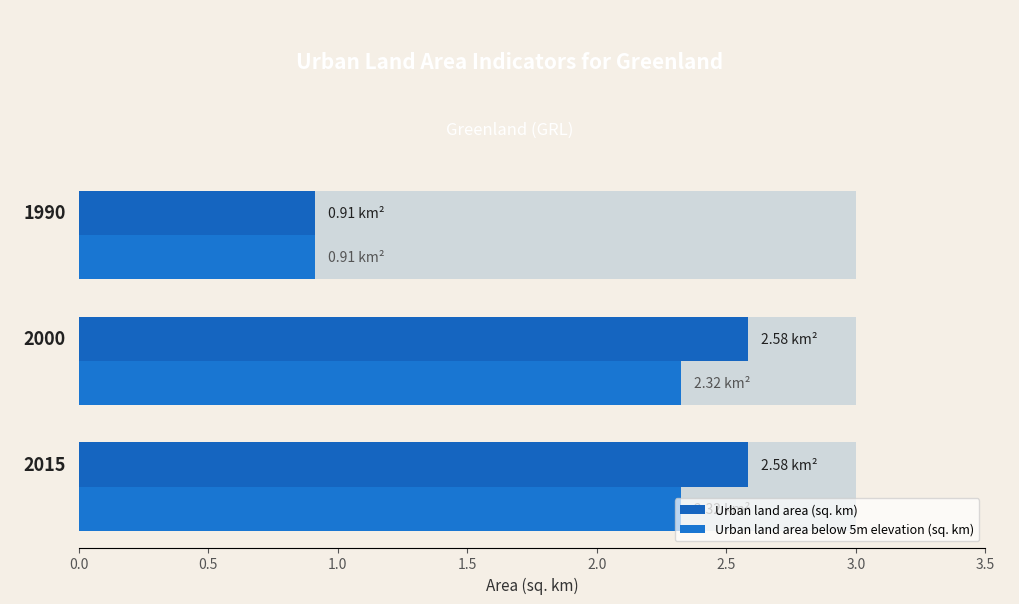

Which series has the largest range (max minus min)?

Urban land area (sq. km)